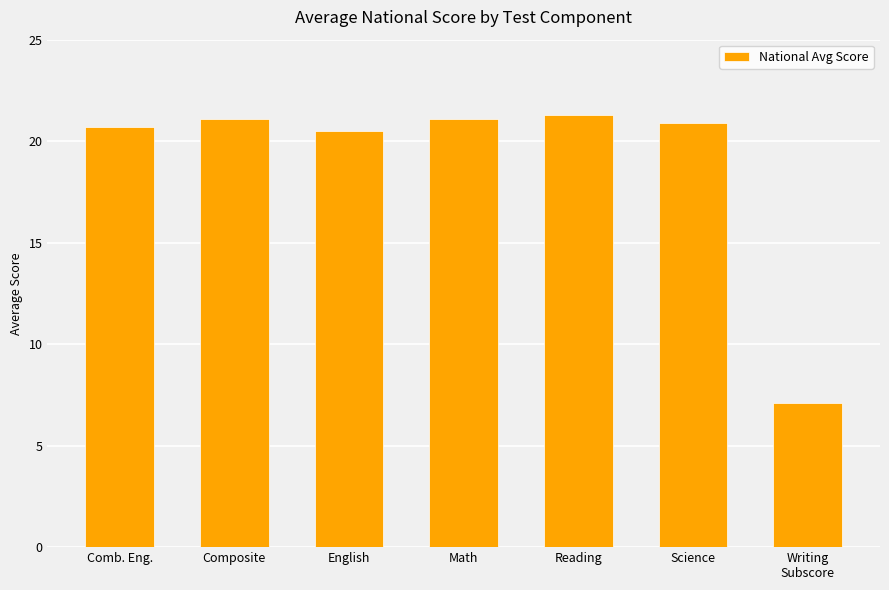

How many data points are less than 20?

1